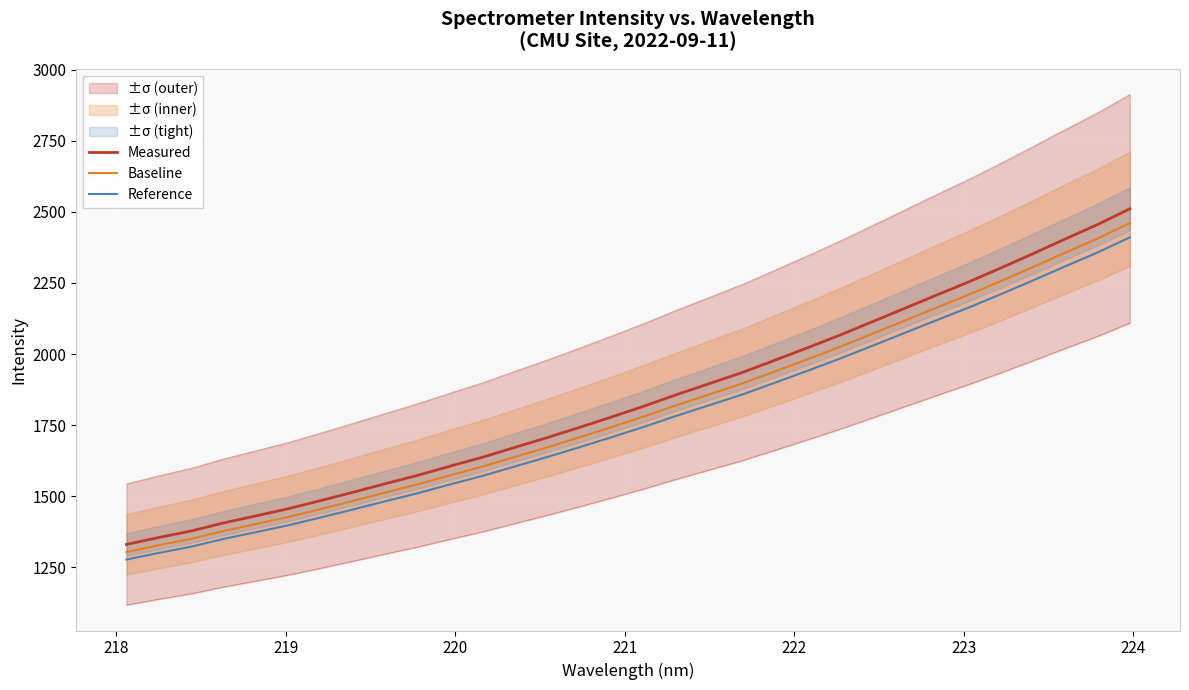

What is the difference between the maximum and minimum values in the Baseline series?

1156.6